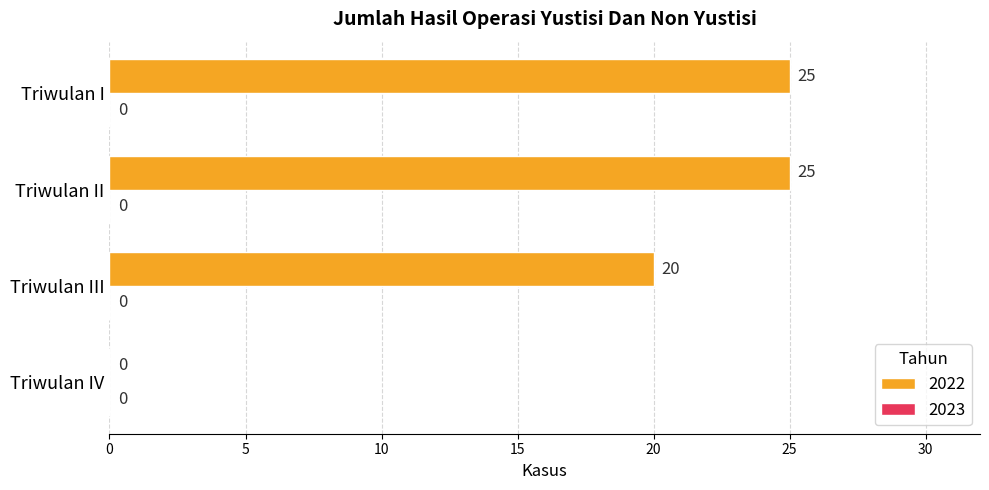

What is the sum of the values at Triwulan II and Triwulan III?

45